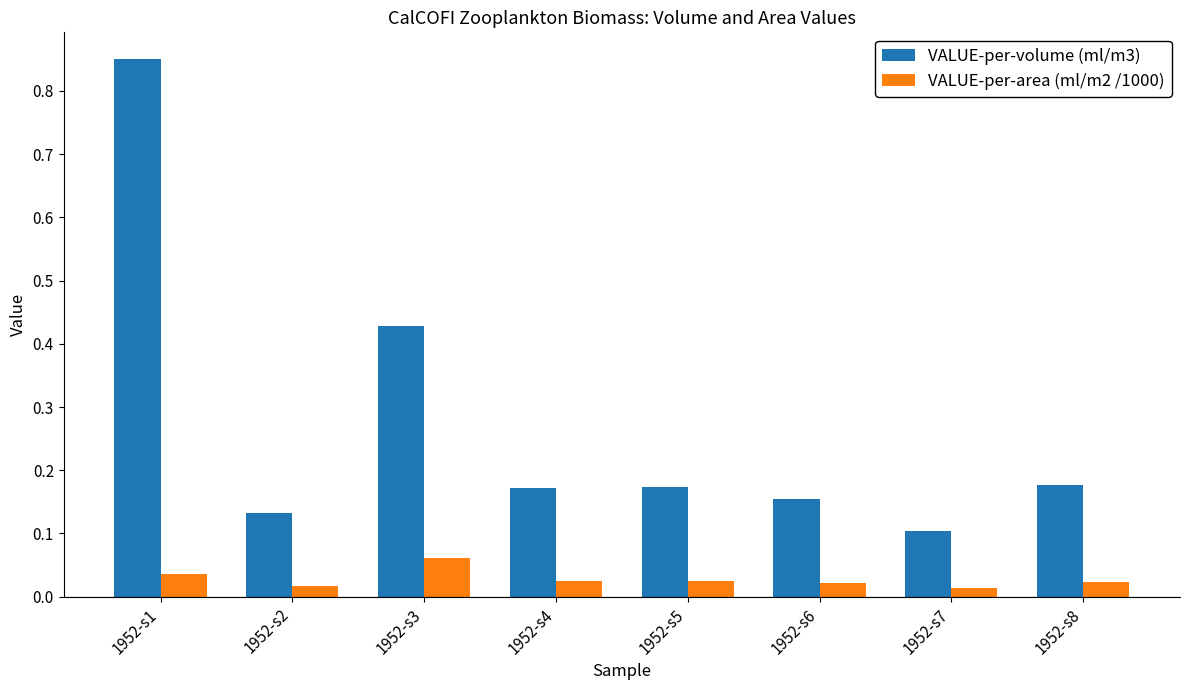

At how many categories does at least one series exceed 0?

8